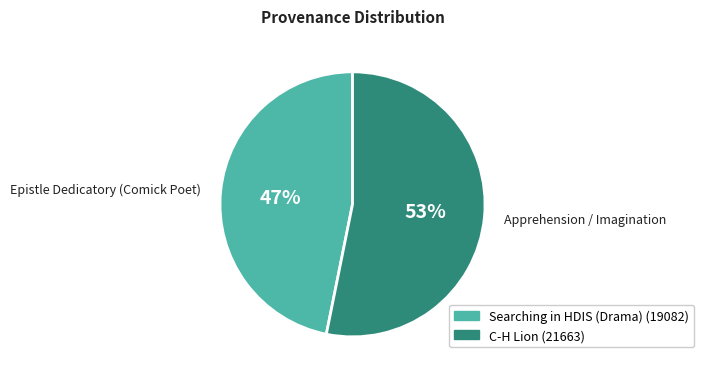

To the nearest percent, what percentage of the pie is Apprehension / Imagination?

53%